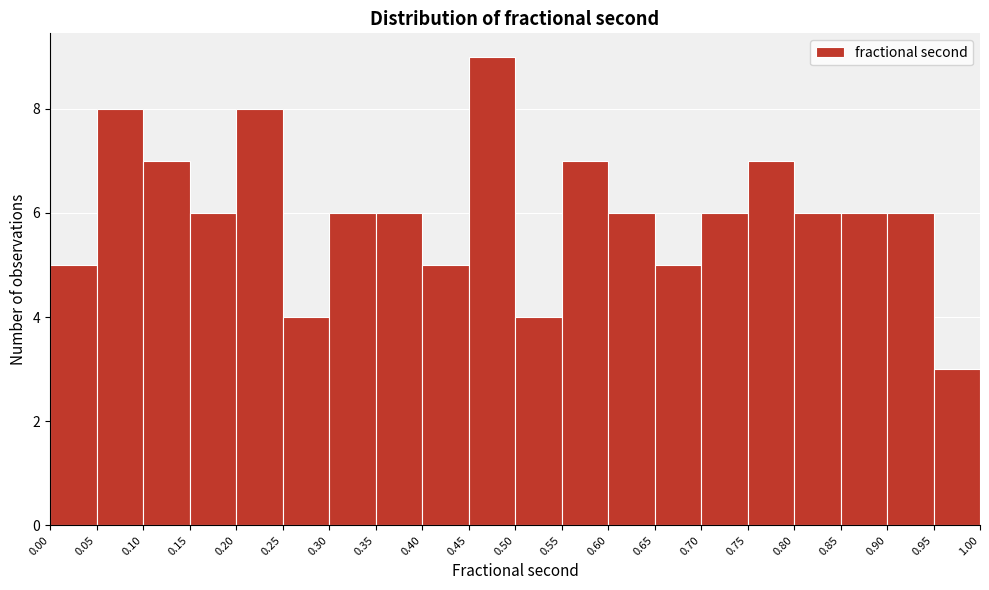

Reading left to right, transcribe this chart: for each bar, give the range it covers on the x-axis and its height. The values are not printed on the chart, so give them approximately, as read against the axis.

0.00 to 0.05: 5
0.05 to 0.10: 8
0.10 to 0.15: 7
0.15 to 0.20: 6
0.20 to 0.25: 8
0.25 to 0.30: 4
0.30 to 0.35: 6
0.35 to 0.40: 6
0.40 to 0.45: 5
0.45 to 0.50: 9
0.50 to 0.55: 4
0.55 to 0.60: 7
0.60 to 0.65: 6
0.65 to 0.70: 5
0.70 to 0.75: 6
0.75 to 0.80: 7
0.80 to 0.85: 6
0.85 to 0.90: 6
0.90 to 0.95: 6
0.95 to 1.00: 3